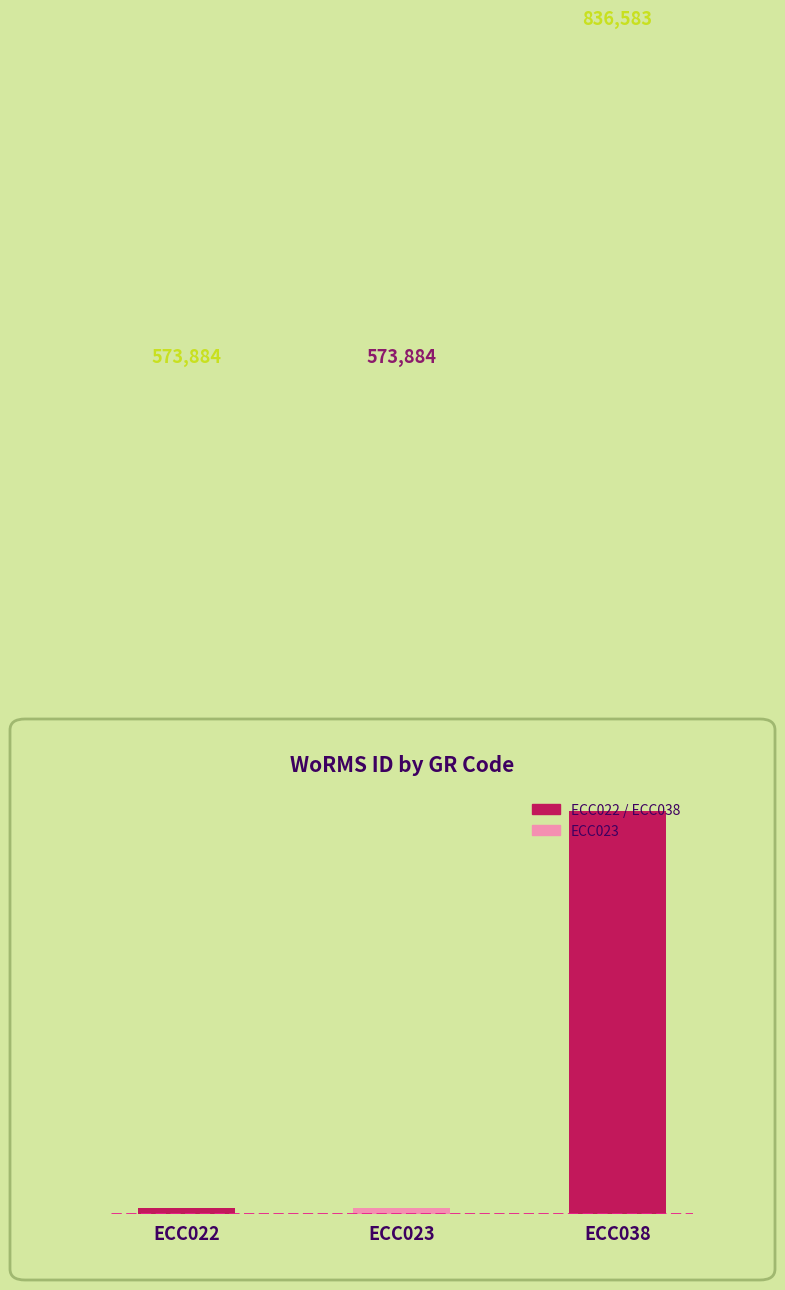

What is the smallest value displayed?

573884